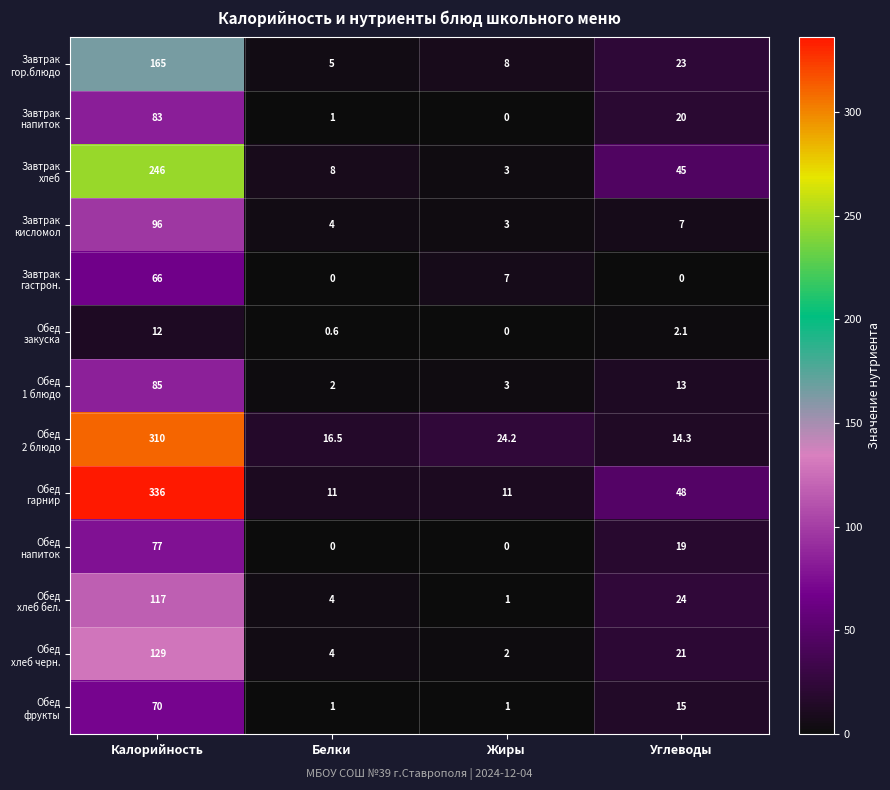

At which category is the sum across all series the highest?

Калорийность